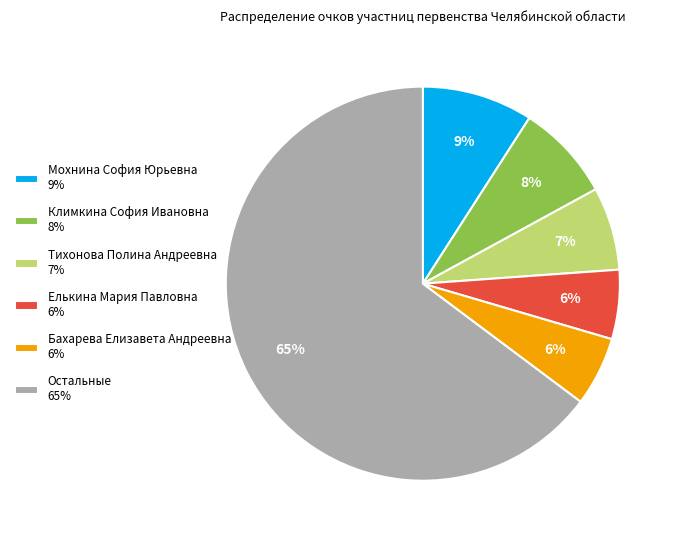

What is the largest slice in the pie chart?

Остальные 65%